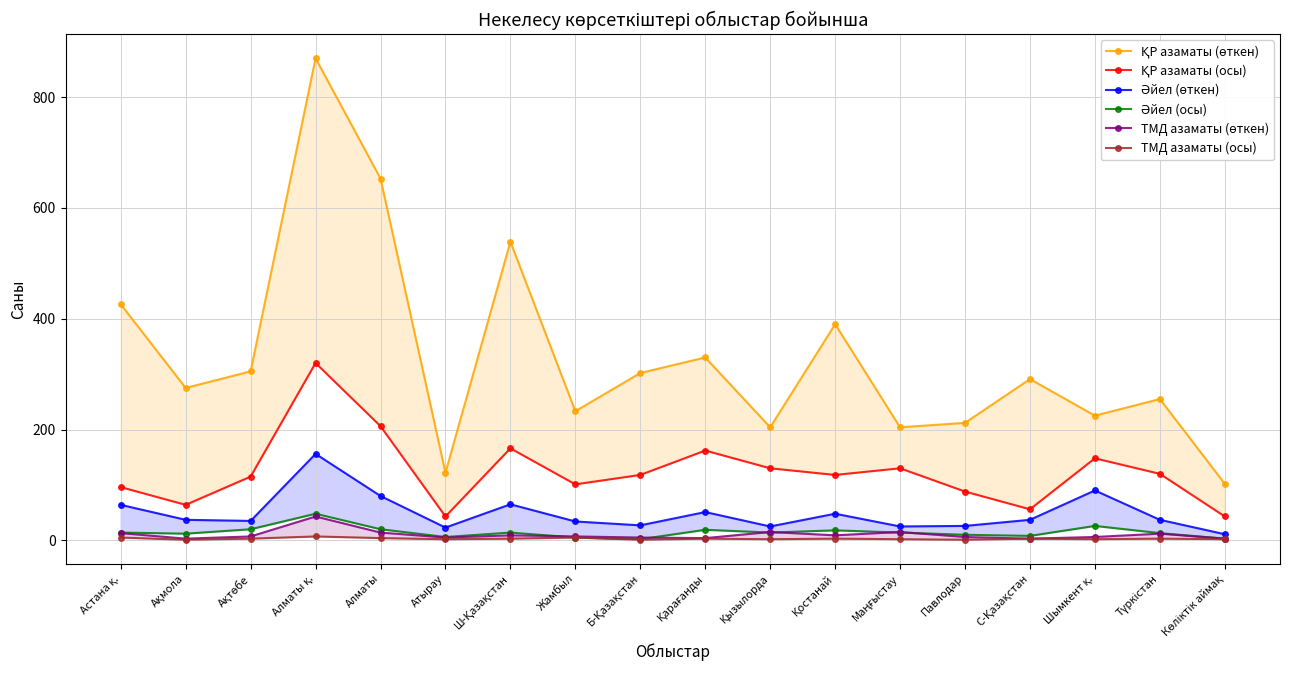

What is the smallest value displayed?

1